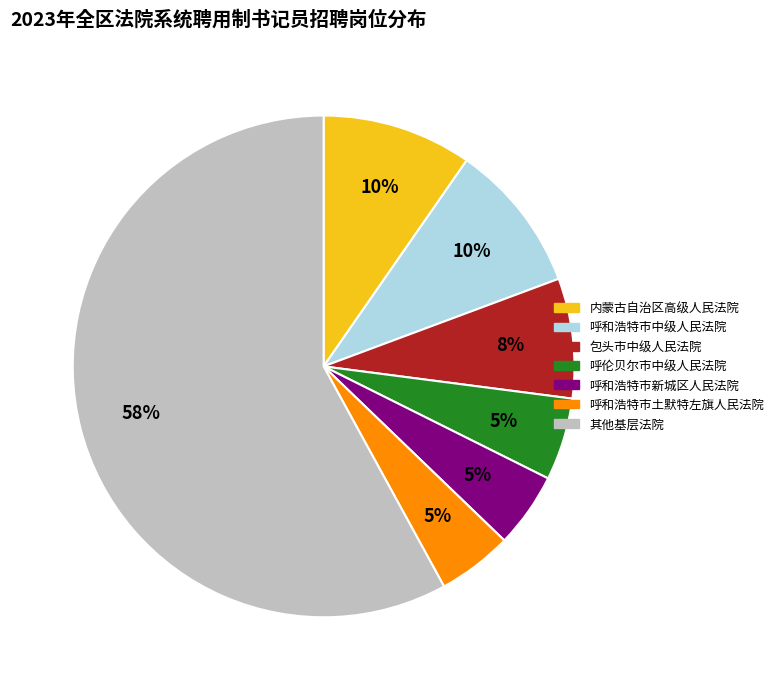

How many segments does this pie chart have?

7